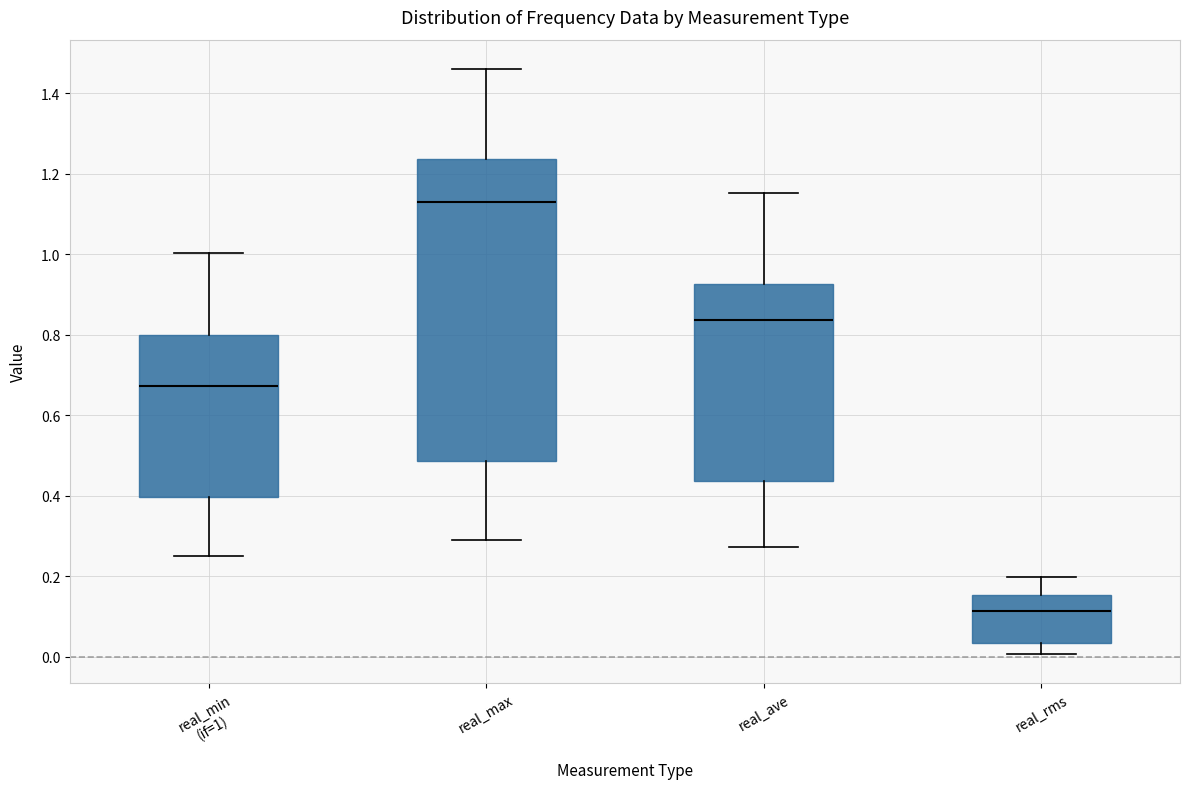

Reading left to right, read every box against the y-axis: the position of its median line, the range the box covers, and the ends of its whiskers. The values are not printed on the chart, so give them approximately, as read against the axis.

real_min (if=1): median 0.68, box 0.40 to 0.80, whiskers 0.26 to 1.00
real_max: median 1.14, box 0.48 to 1.24, whiskers 0.28 to 1.46
real_ave: median 0.84, box 0.44 to 0.92, whiskers 0.28 to 1.16
real_rms: median 0.12, box 0.04 to 0.16, whiskers 0.00 to 0.20